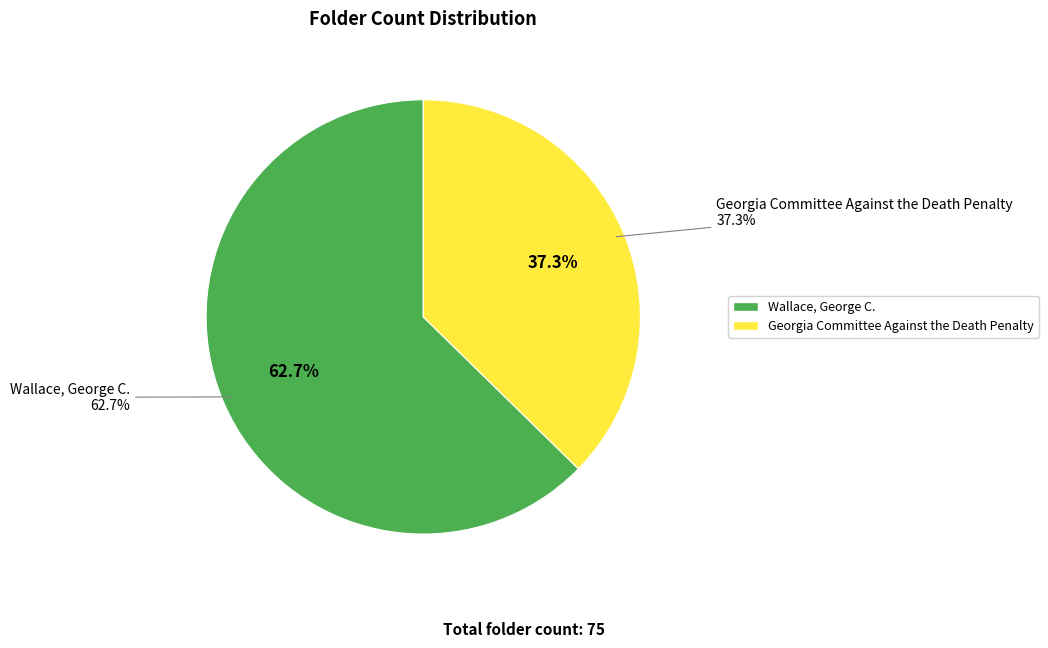

Count the number of slices in the pie.

2